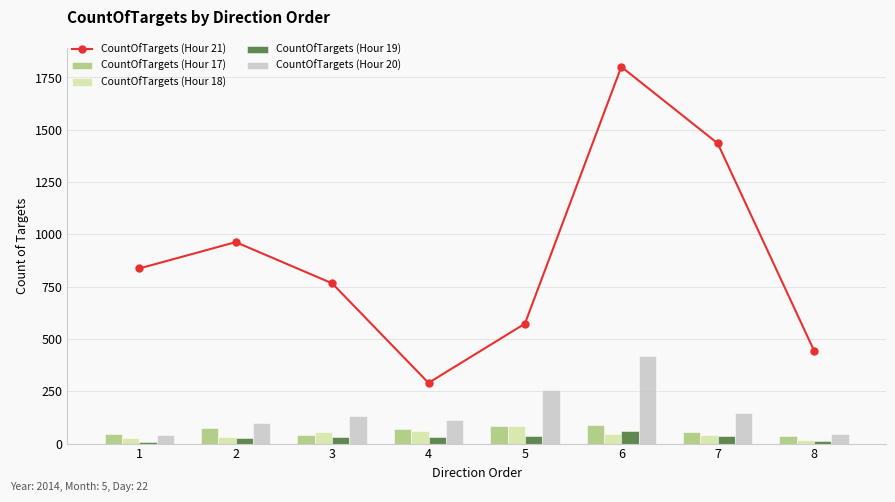

True or false: CountOfTargets (Hour 19) has a value of 17 at 8.

False